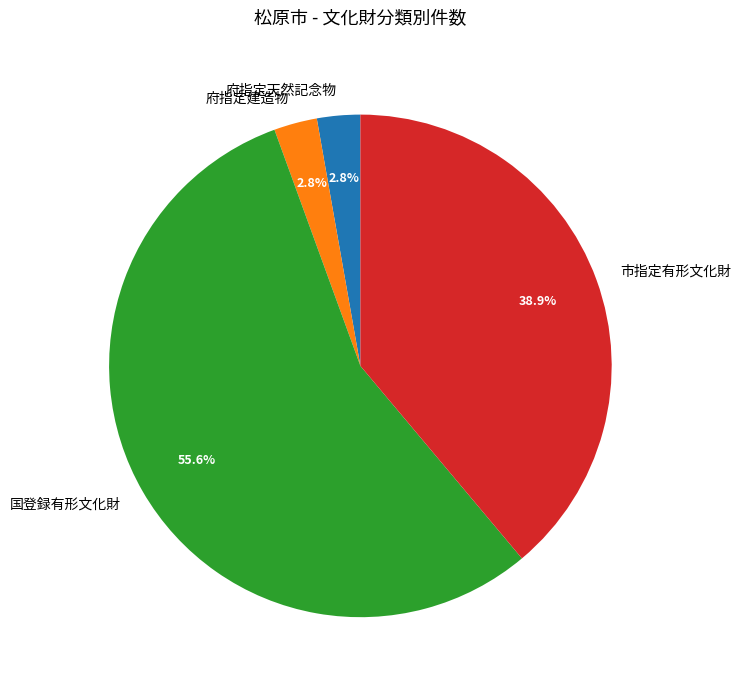

Is 府指定天然記念物 the majority of the pie?

No